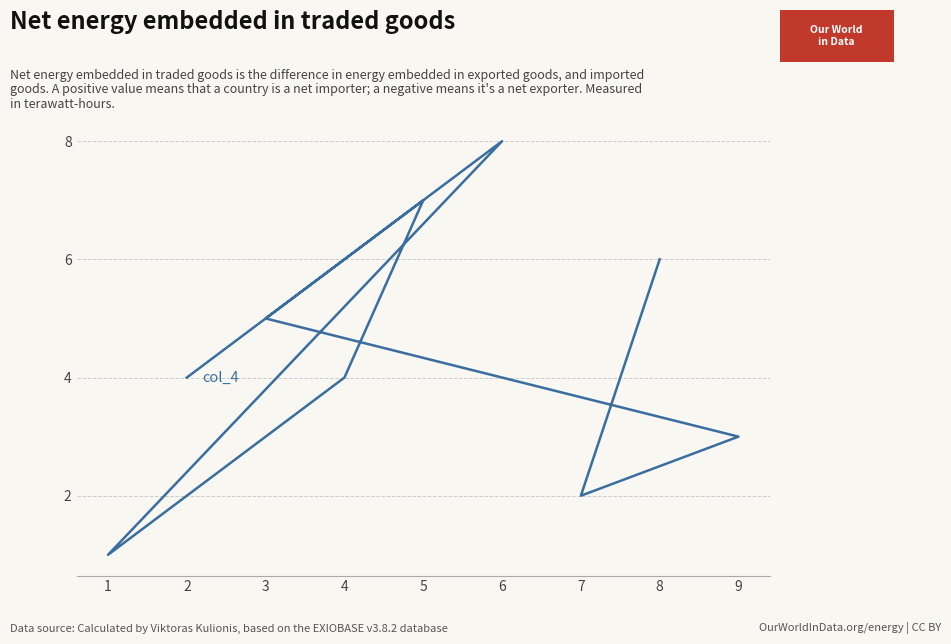

Where is the first local maximum?

5